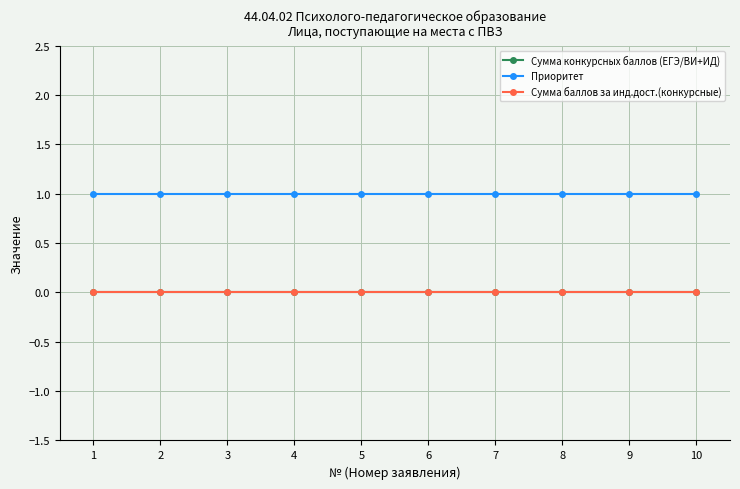

True or false: Приоритет and Сумма баллов за инд.дост.(конкурсные) cross at least once.

False